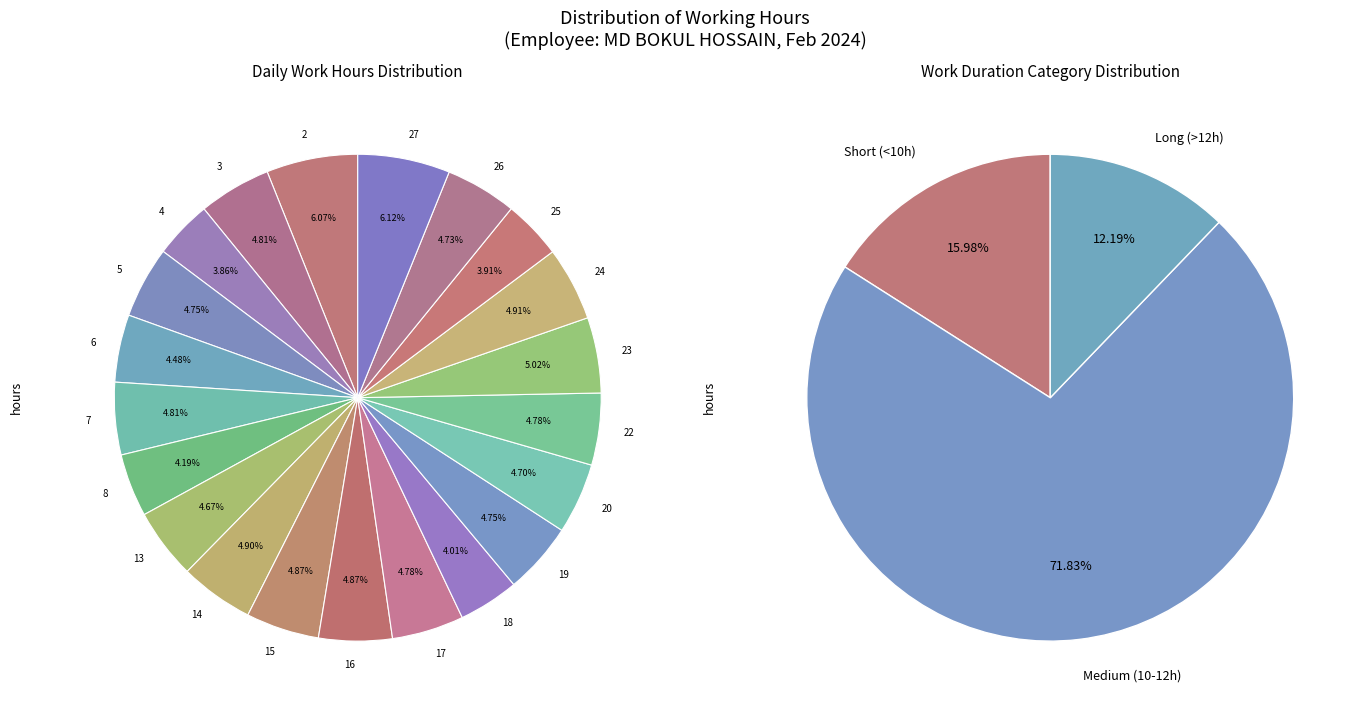

What is the smallest slice in the pie chart?

4